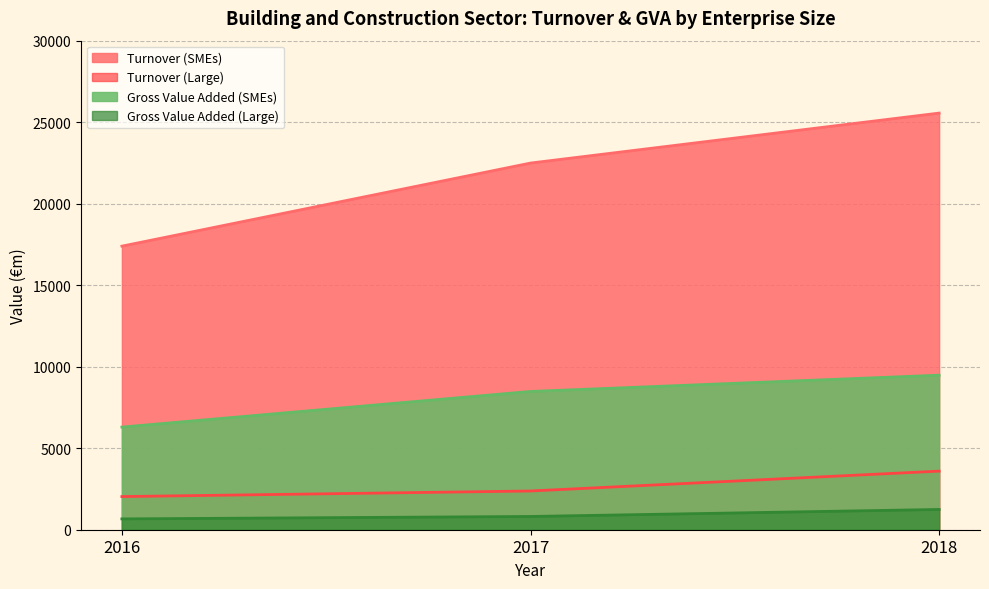

Which series has the largest total across all categories?

Turnover (SMEs)